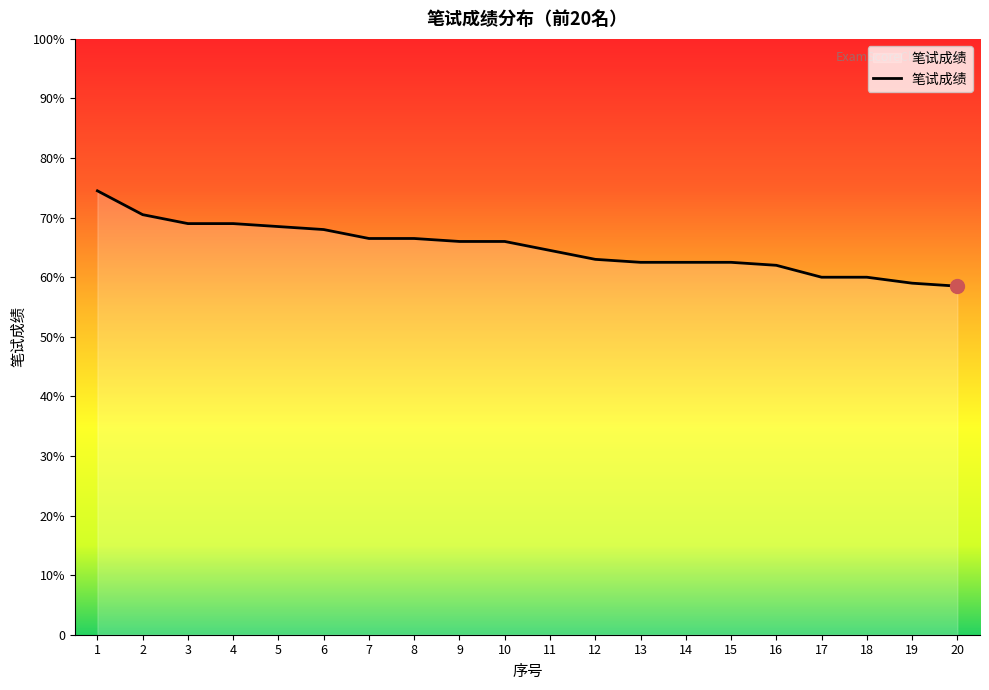

Is this an area chart (filled region under the line)?

Yes